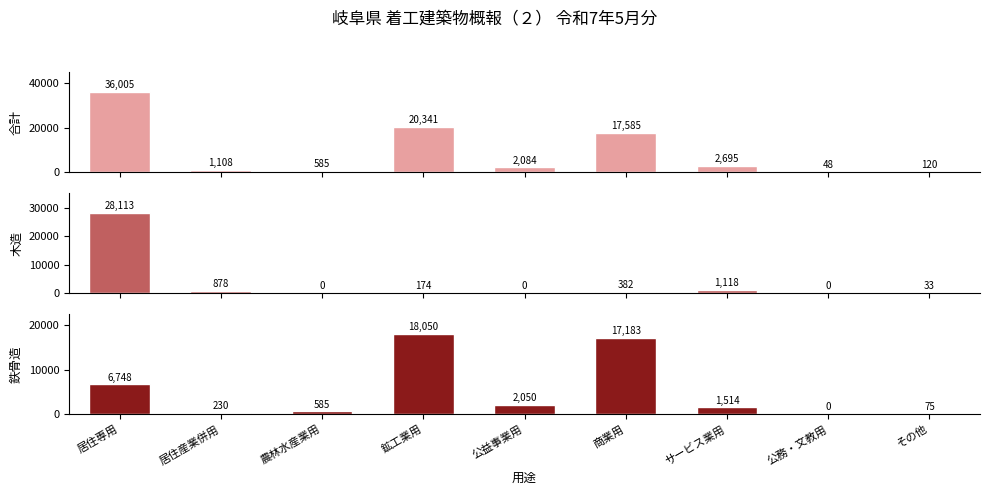

Rank the categories by 木造 value from highest to lowest.

居住専用, サービス業用, 居住産業併用, 商業用, 鉱工業用, その他, 農林水産業用, 公益事業用, 公務・文教用